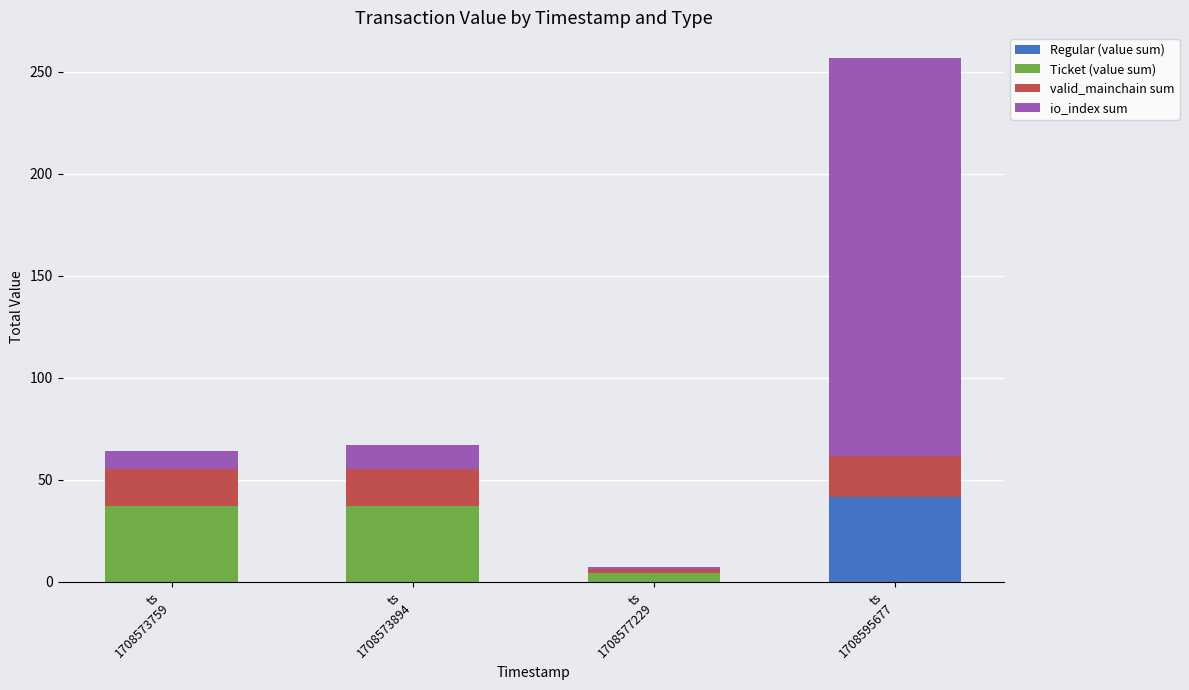

At which category is the sum across all series the highest?

ts
1708595677